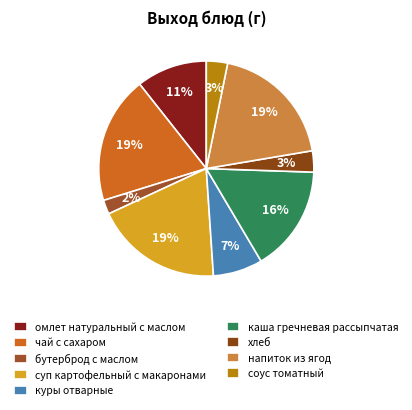

To the nearest percent, what portion does соус томатный represent?

3%